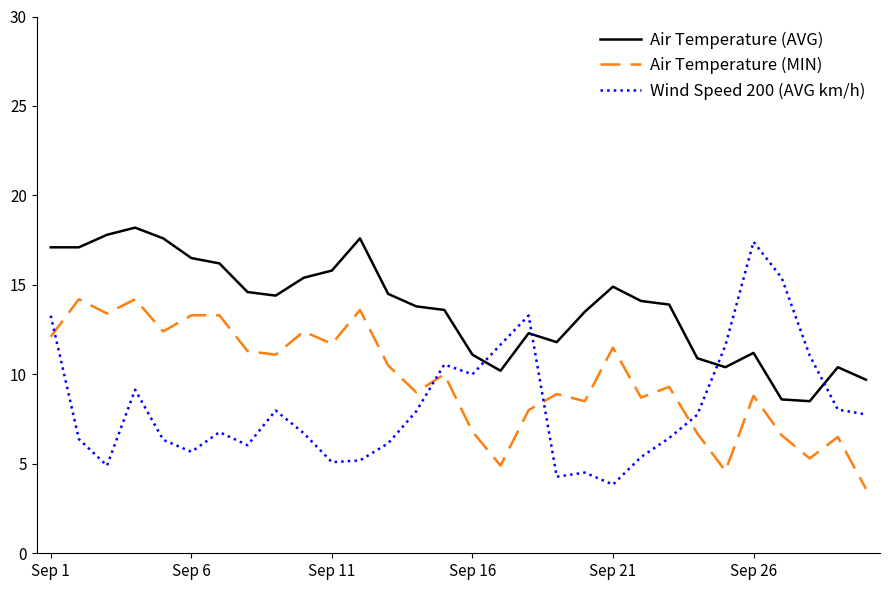

Which series has the largest range (max minus min)?

Wind Speed 200 (AVG km/h)